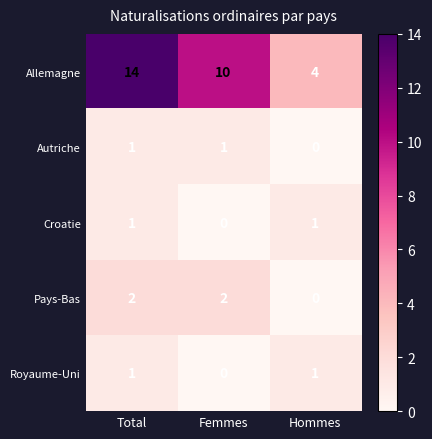

The value of Autriche at Total is 1. True or false?

True